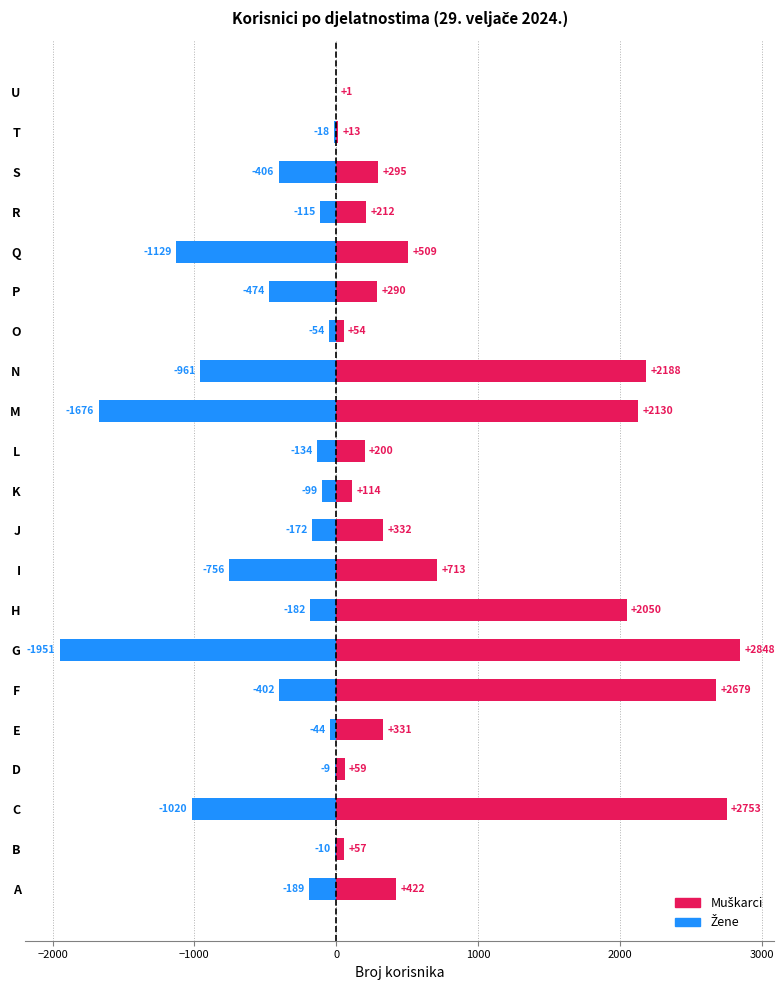

Is the value of Muškarci at Q greater than the value of Žene at O?

Yes